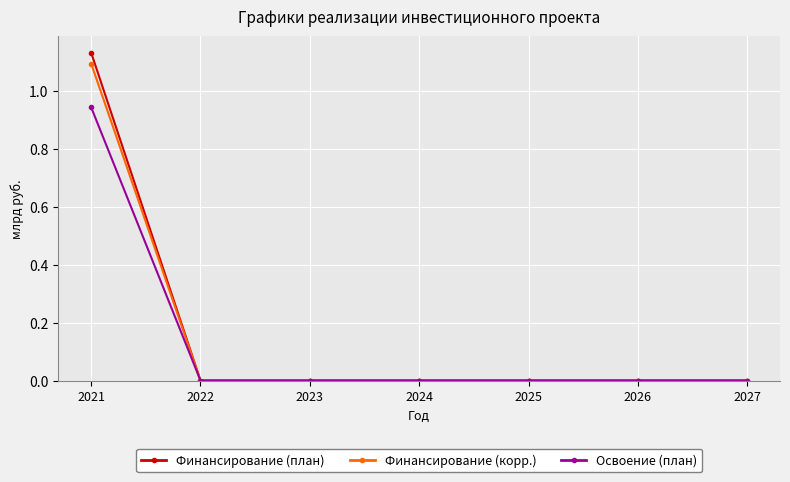

Which series has the widest spread of values?

Финансирование (план)